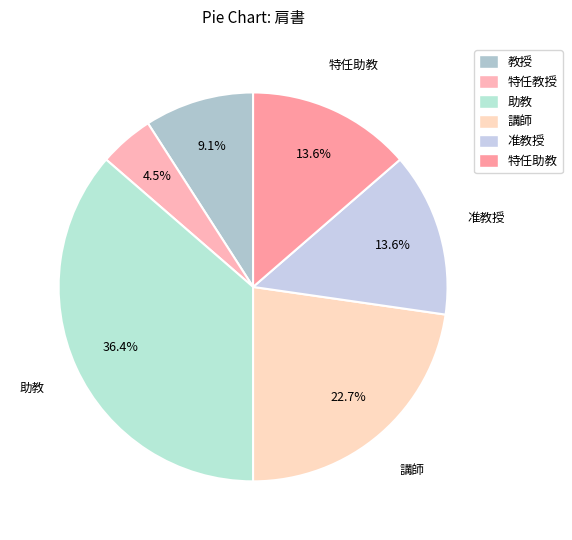

To the nearest percent, what portion does 准教授 represent?

14%